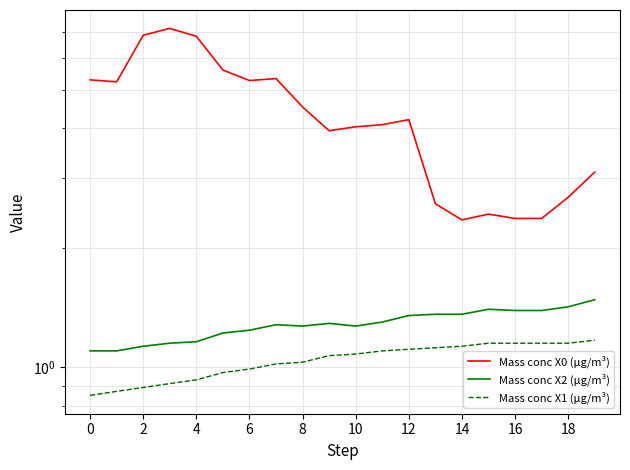

Reading left to right, extract all data points from this chart.

Mass conc X0 (μg/m³): 5.3	5.2	6.8	7.1	6.8	5.6	5.3	5.3	4.5	3.9	4.0	4.1	4.2	2.6	2.4	2.4	2.4	2.4	2.7	3.1
Mass conc X2 (μg/m³): 1.1	1.1	1.1	1.1	1.2	1.2	1.2	1.3	1.3	1.3	1.3	1.3	1.4	1.4	1.4	1.4	1.4	1.4	1.4	1.5
Mass conc X1 (μg/m³): 0.8	0.9	0.9	0.9	0.9	1.0	1.0	1.0	1.0	1.1	1.1	1.1	1.1	1.1	1.1	1.1	1.1	1.1	1.1	1.2